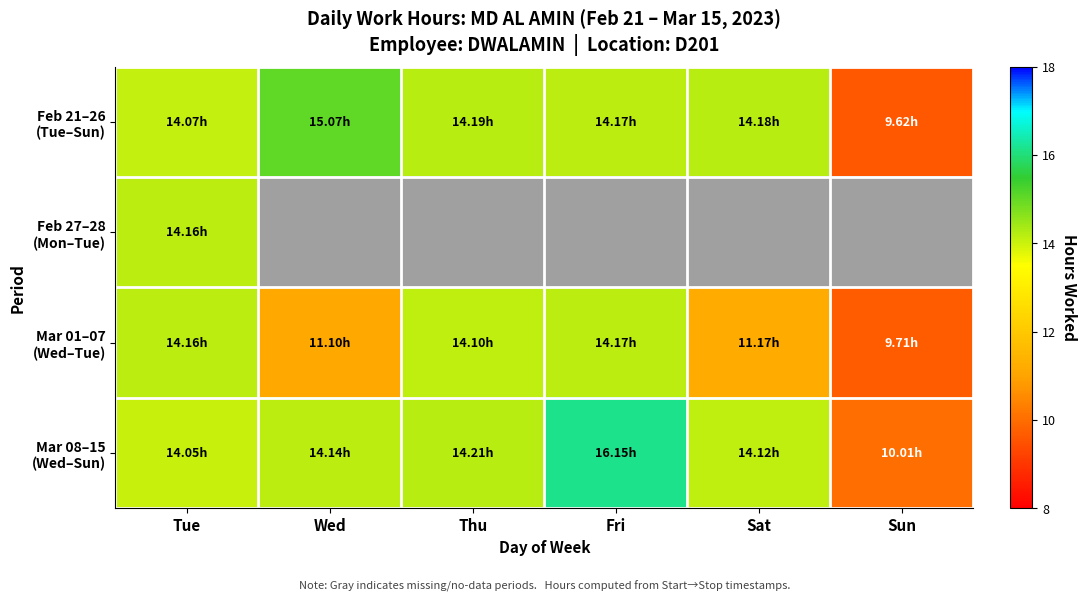

Which series has the largest total across all categories?

Mar 08–15 (Wed–Sun)